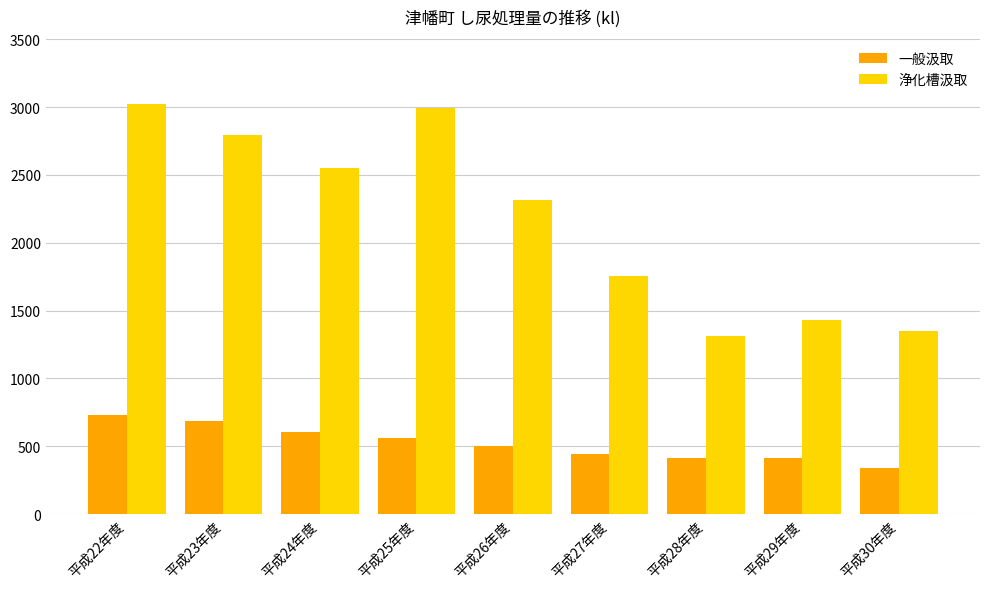

What is the lowest value of the 浄化槽汲取 series?

1309